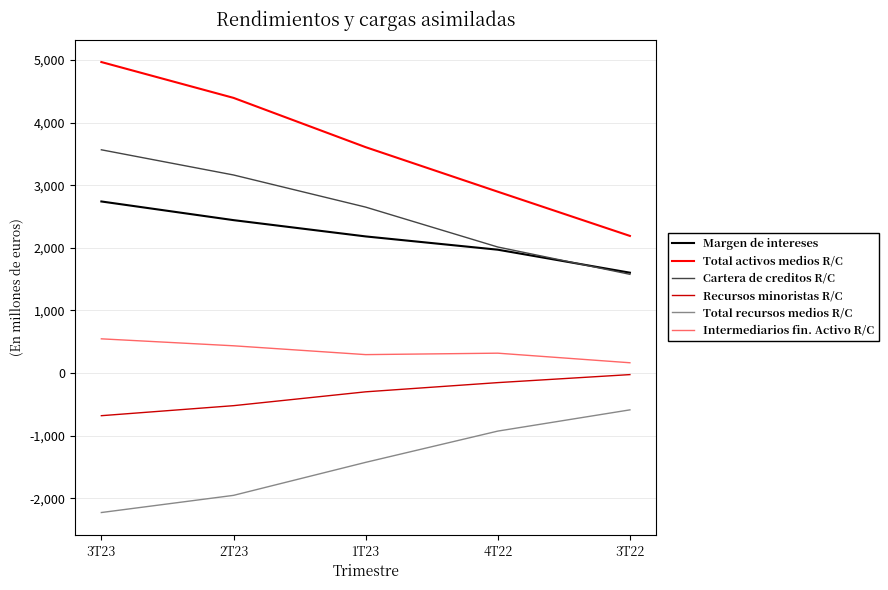

Which series has the largest total across all categories?

Total activos medios R/C